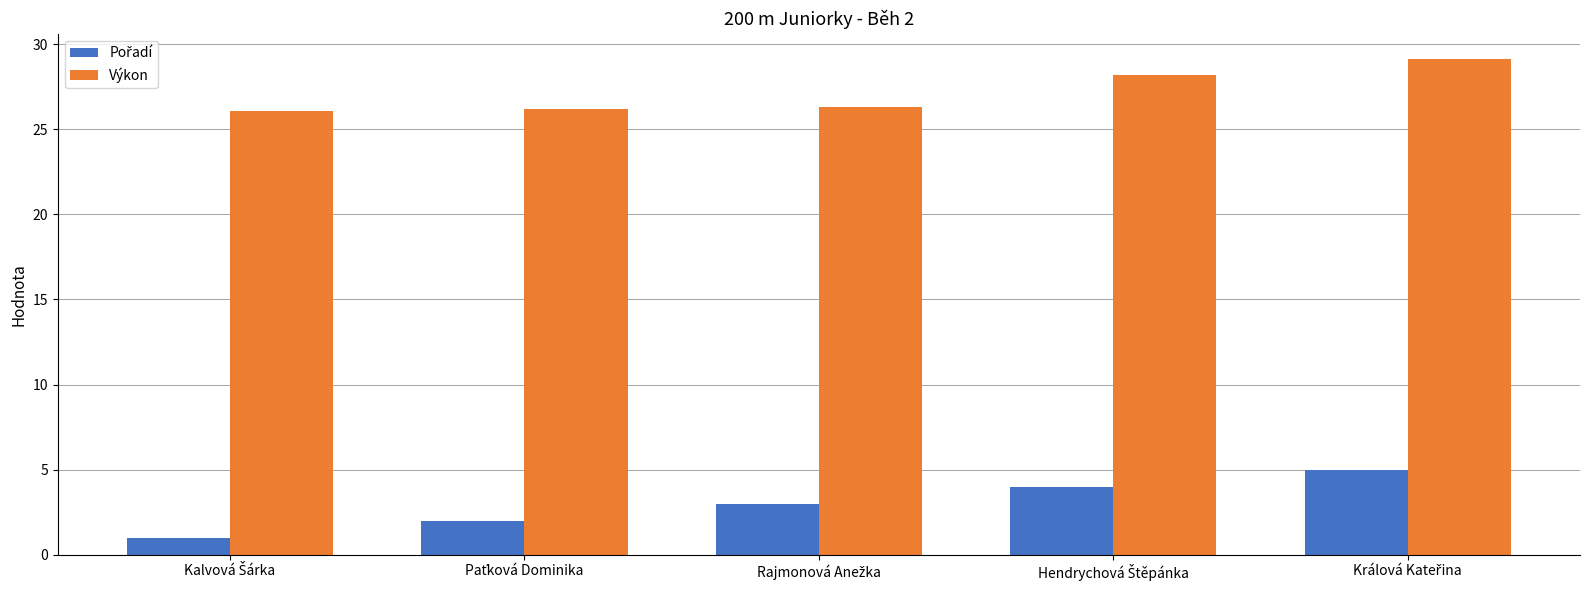

Which series has the largest total across all categories?

Výkon